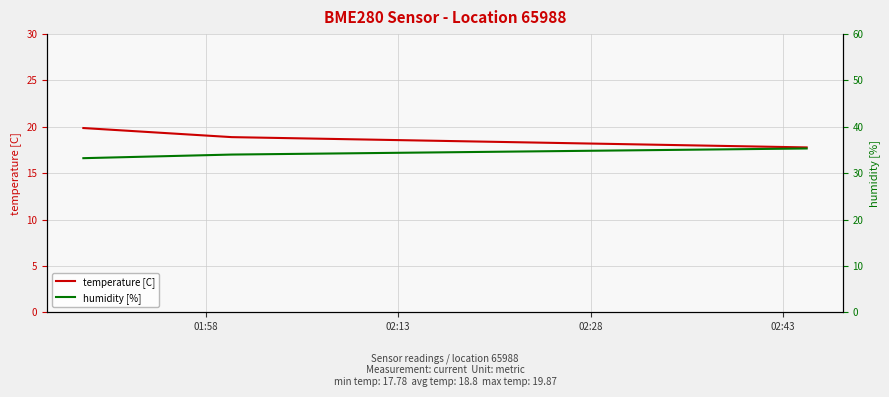

Rank the series at 01:58 from highest to lowest value.

humidity [%], temperature [C]